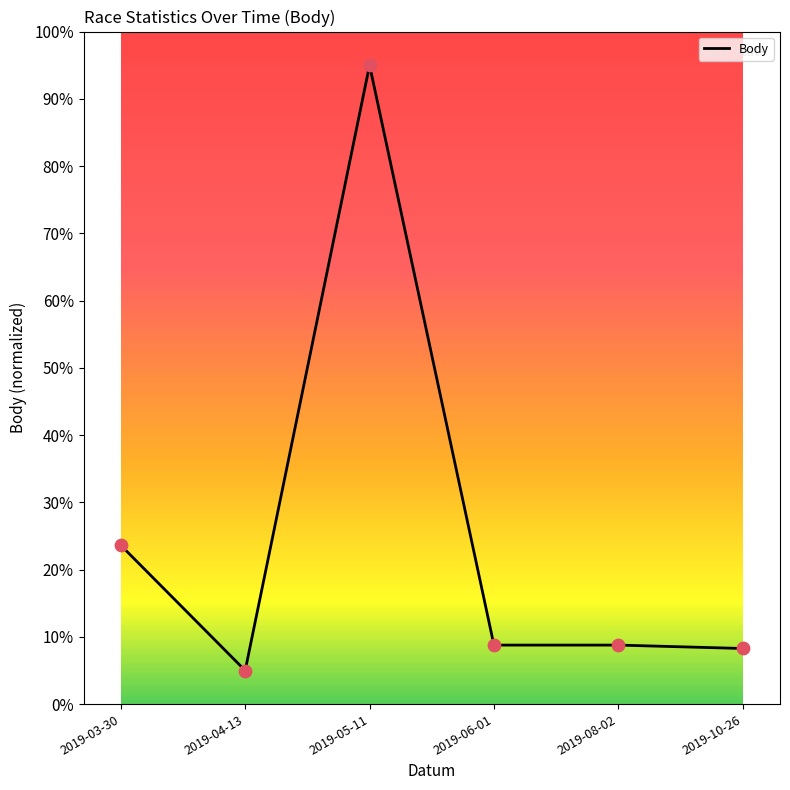

What is the change in value from 2019-04-13 to 2019-05-11?

+90.0